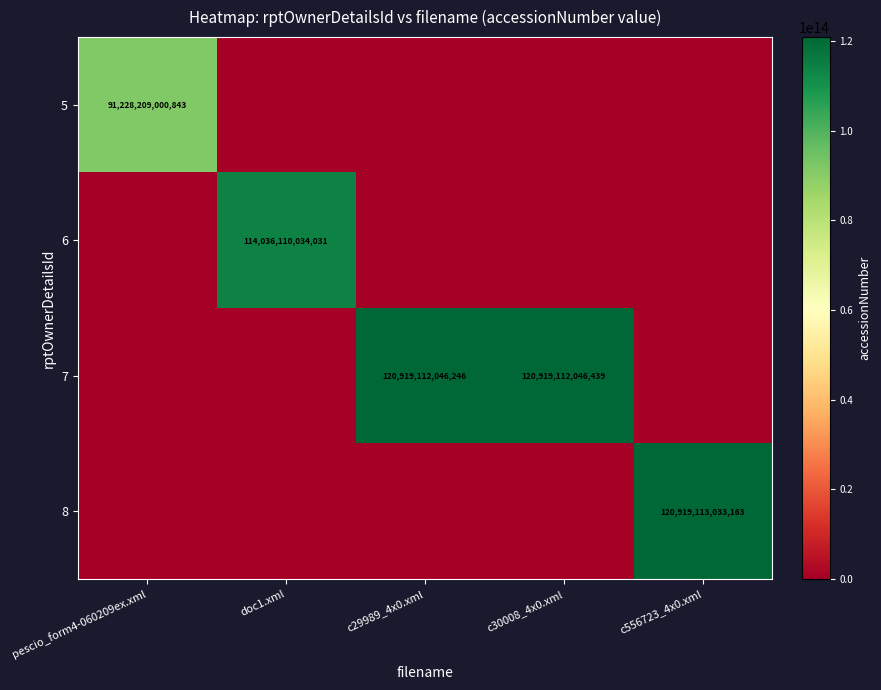

Count the number of data series in this chart.

4